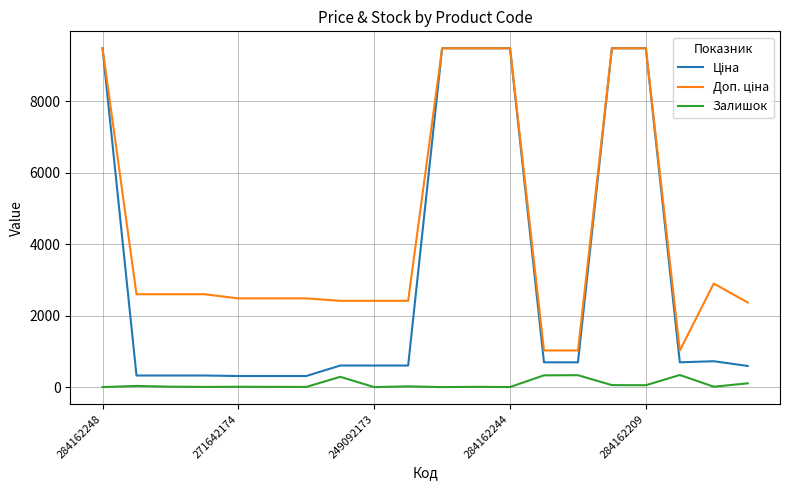

What is the maximum value shown in the chart?

9480.1